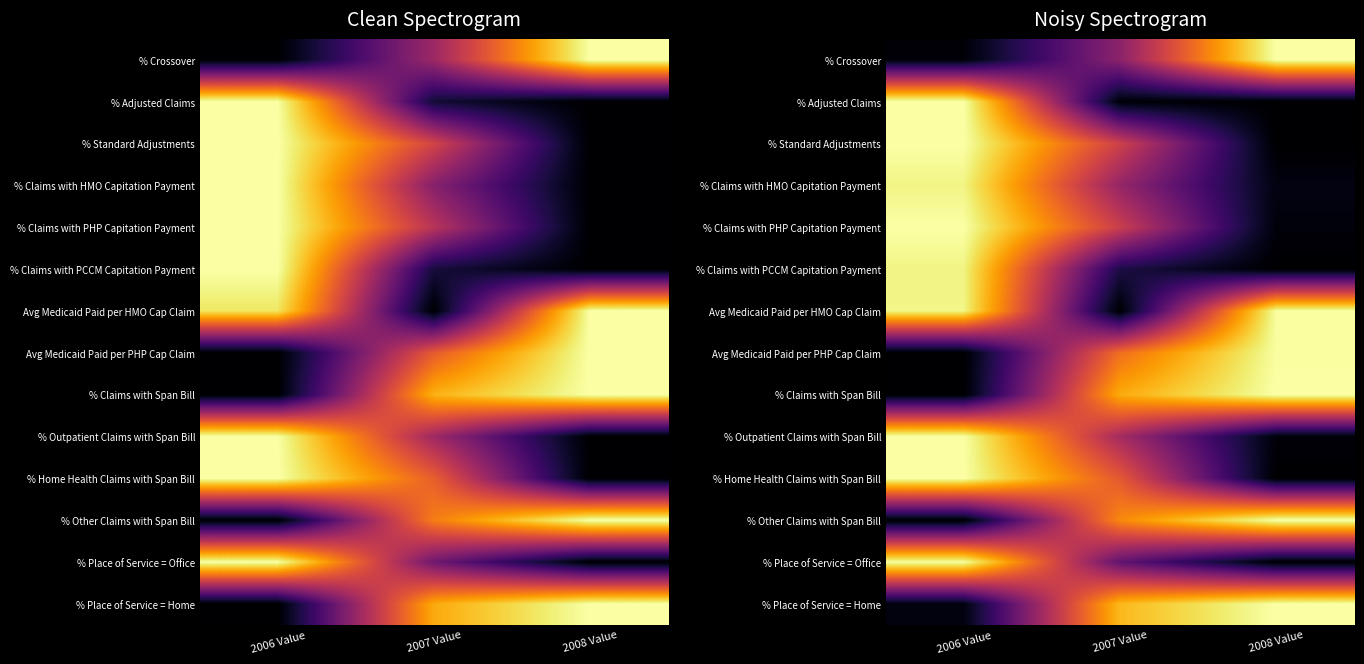

How many series are shown in this chart?

14